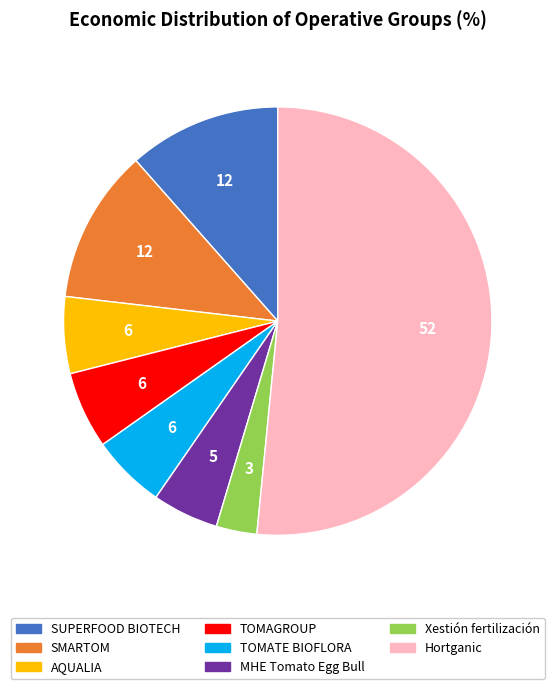

Is there a majority slice in this chart?

Yes